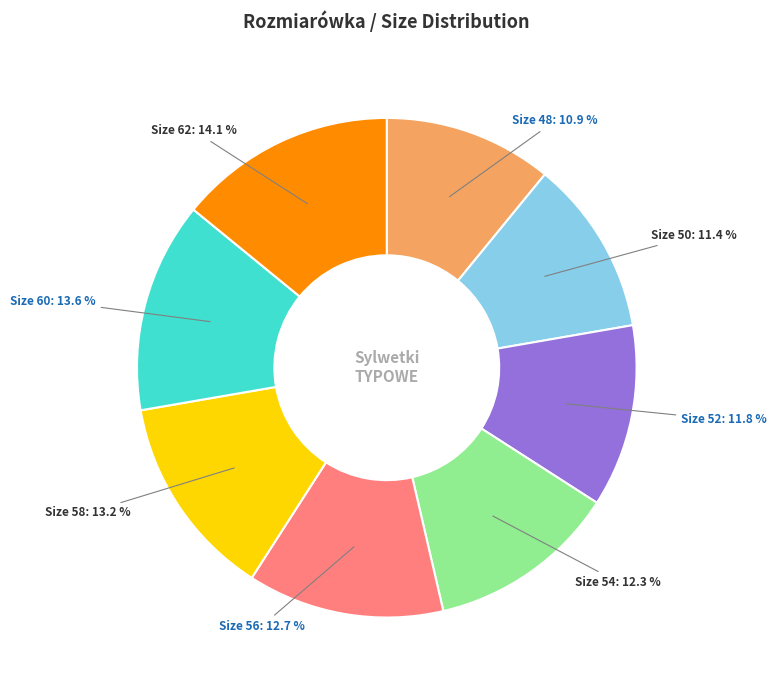

Is there any slice that represents more than half of the pie?

No